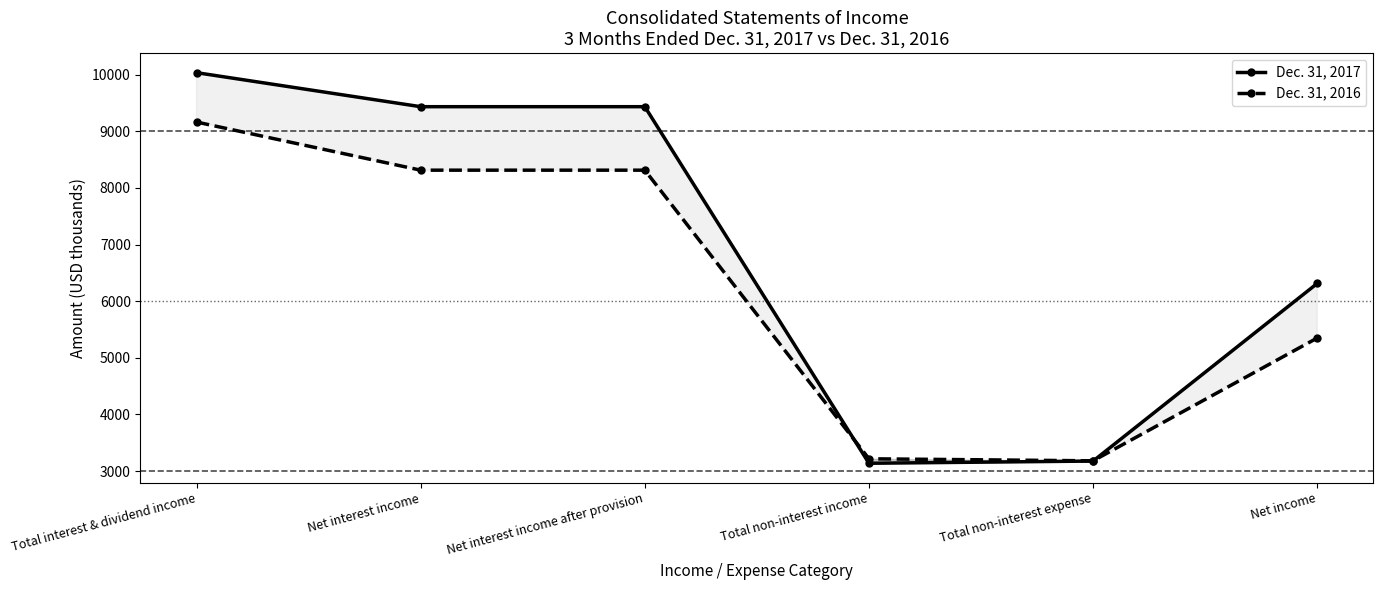

What are all the series names shown in the legend?

Dec. 31, 2017, Dec. 31, 2016